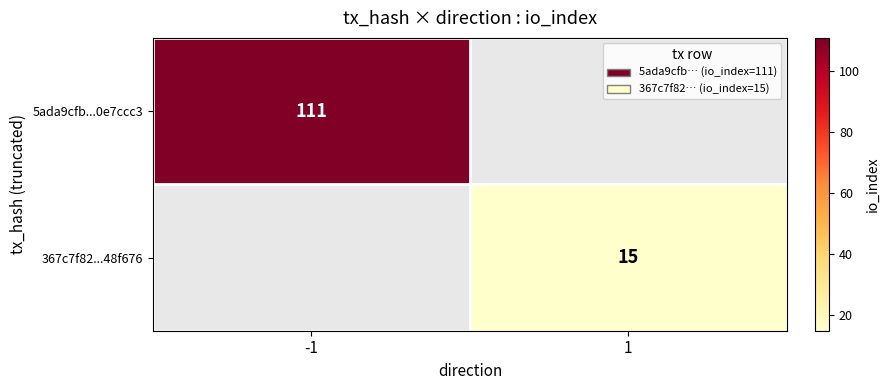

Which category has the highest value across all series?

-1